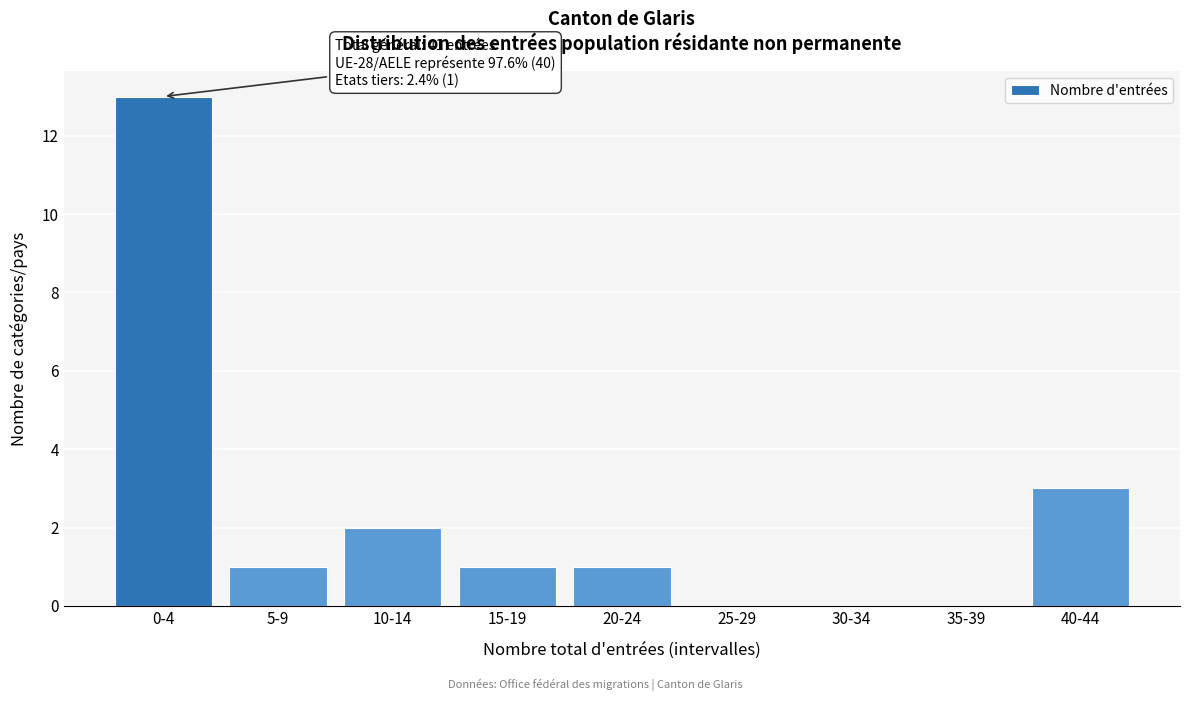

Reading right to left, list all the values displayed in this chart.

40-44=3	35-39=0	30-34=0	25-29=0	20-24=1	15-19=1	10-14=2	5-9=1	0-4=13